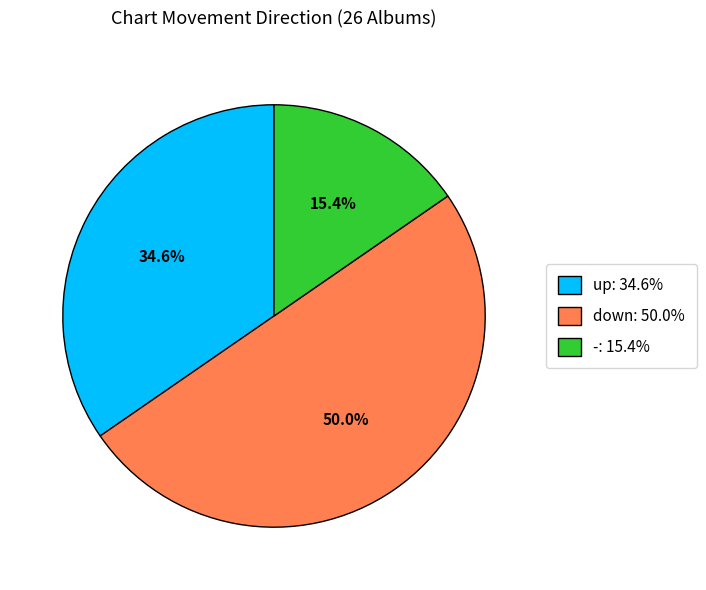

Between - and down, which is larger?

down